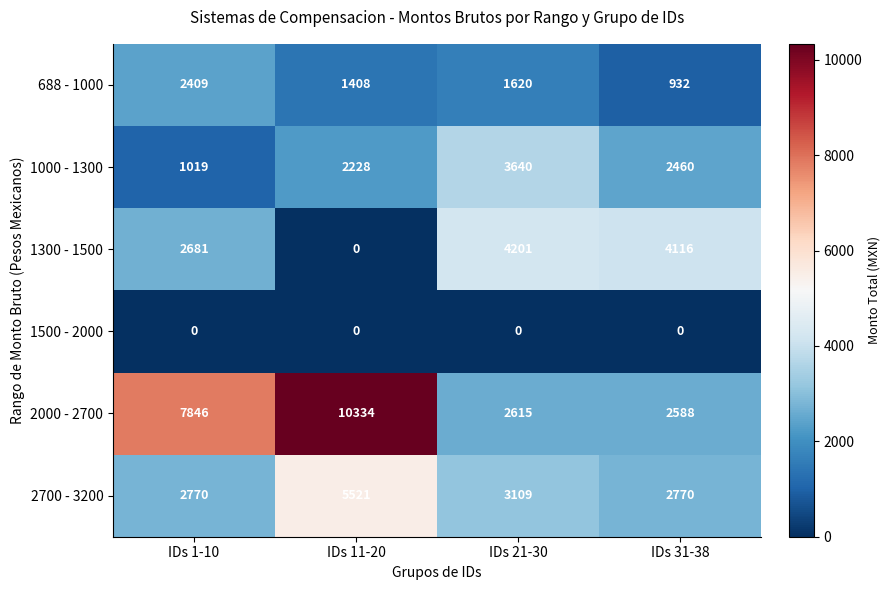

Count the number of categories in the chart.

4